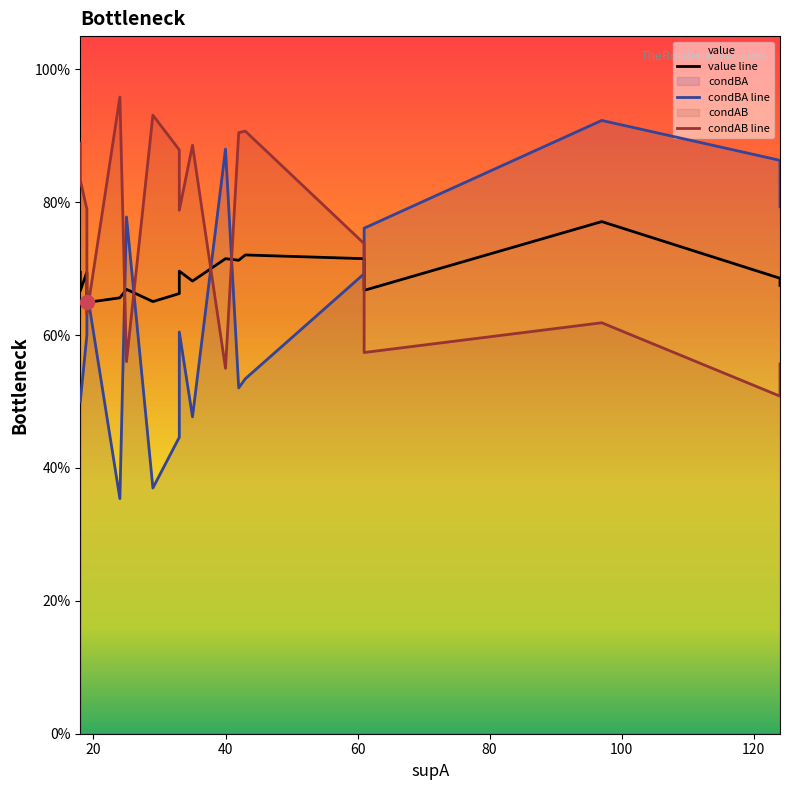

What is the value of the value line point at the 11th from the left?

0.7